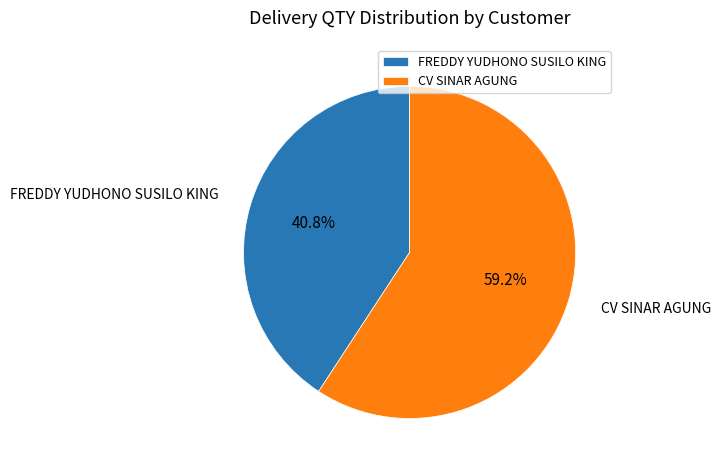

Does any single category account for the majority?

Yes